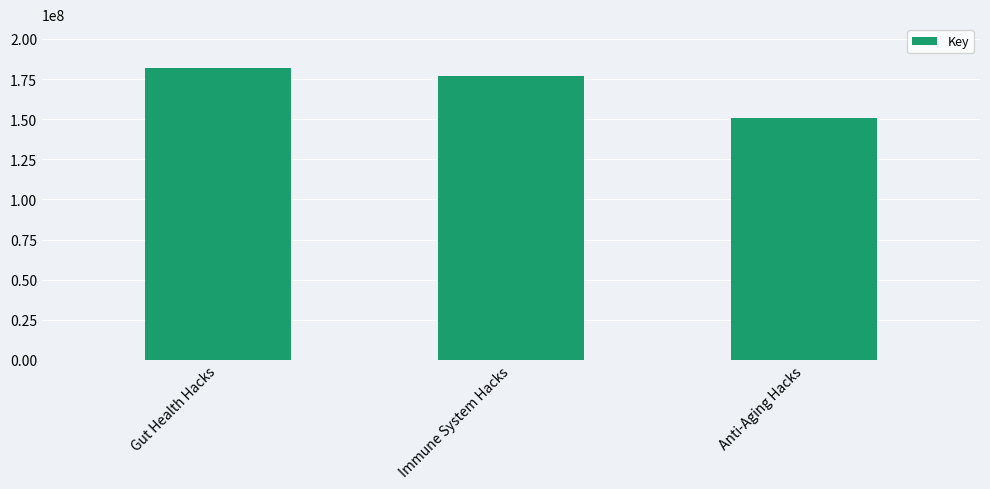

Where does the data first go above 176626136?

Gut Health Hacks